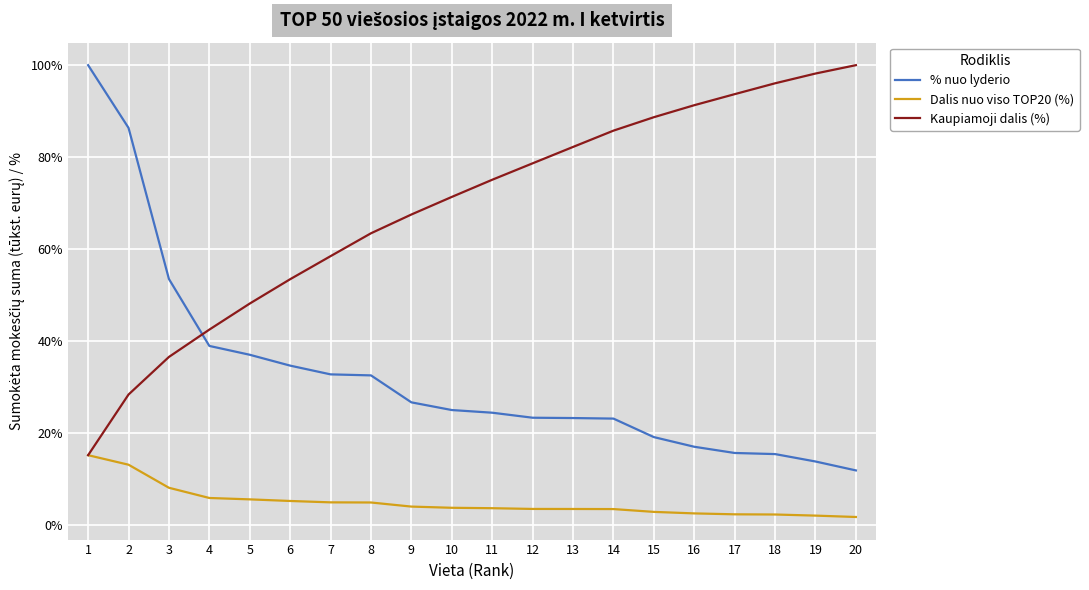

What is the total value across all series at 11?

103.3